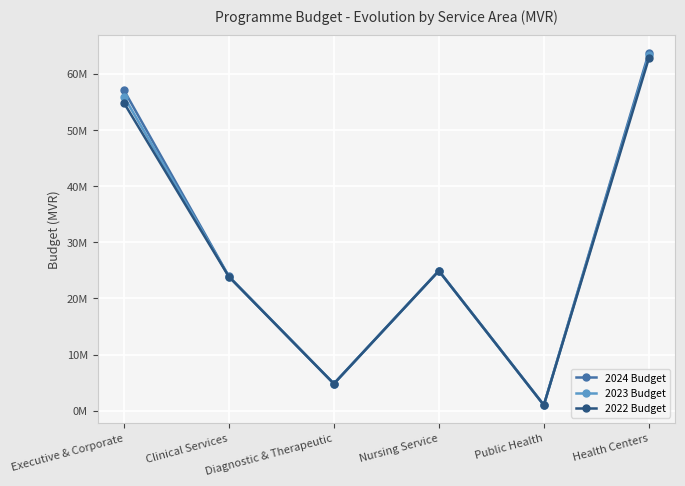

True or false: 2022 Budget and 2024 Budget intersect in this chart.

False